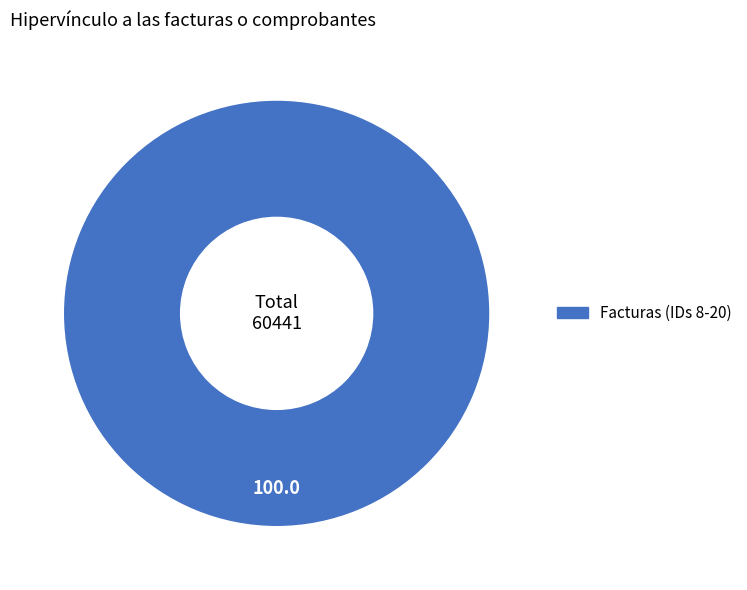

Is there any slice that represents more than half of the pie?

Yes